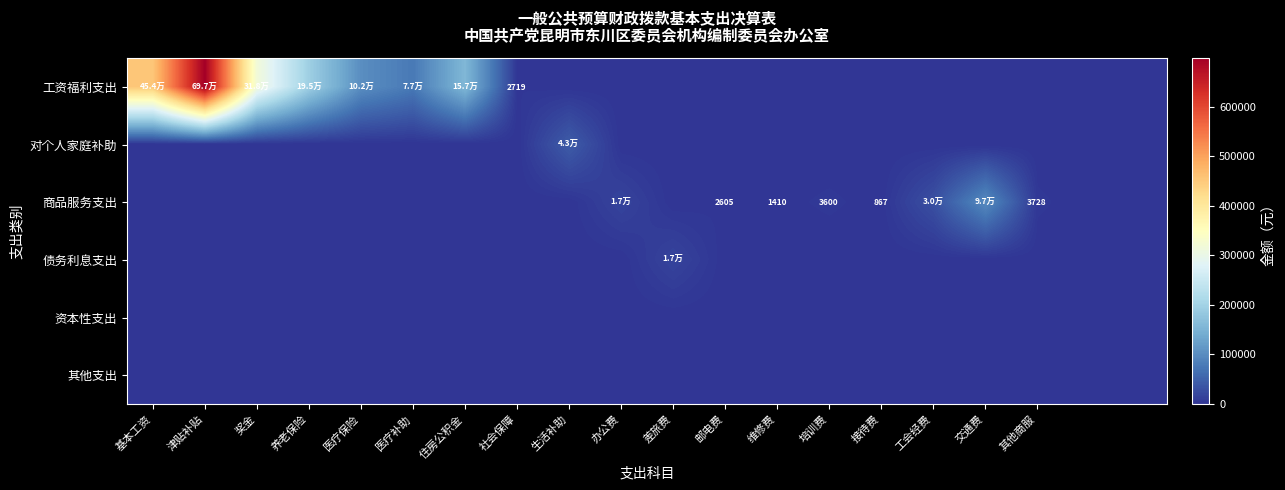

At 工会经费, list the series in order from largest to smallest.

商品服务支出, 工资福利支出, 对个人家庭补助, 债务利息支出, 资本性支出, 其他支出